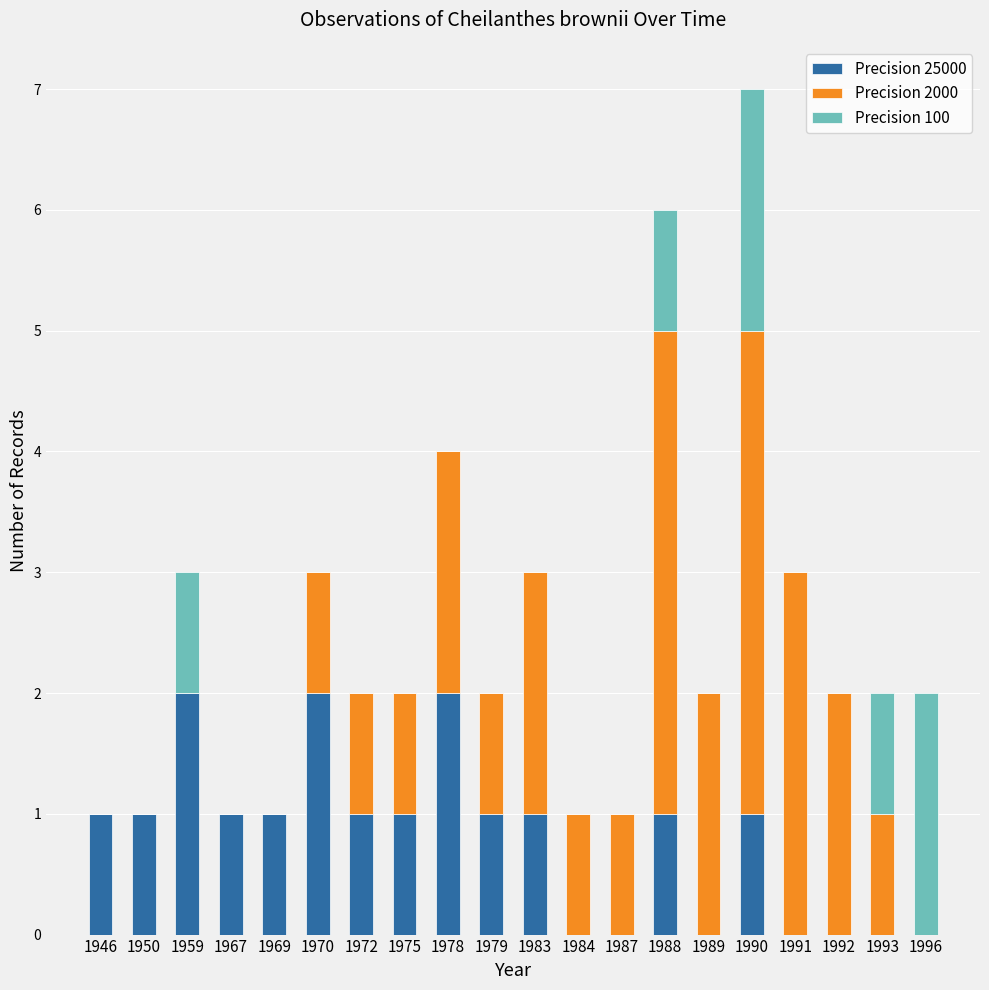

At which category is the sum across all series the highest?

1990